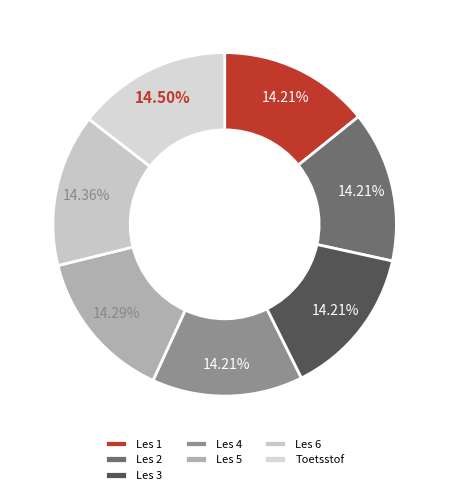

True or false: Les 6 accounts for 7% of the total.

False